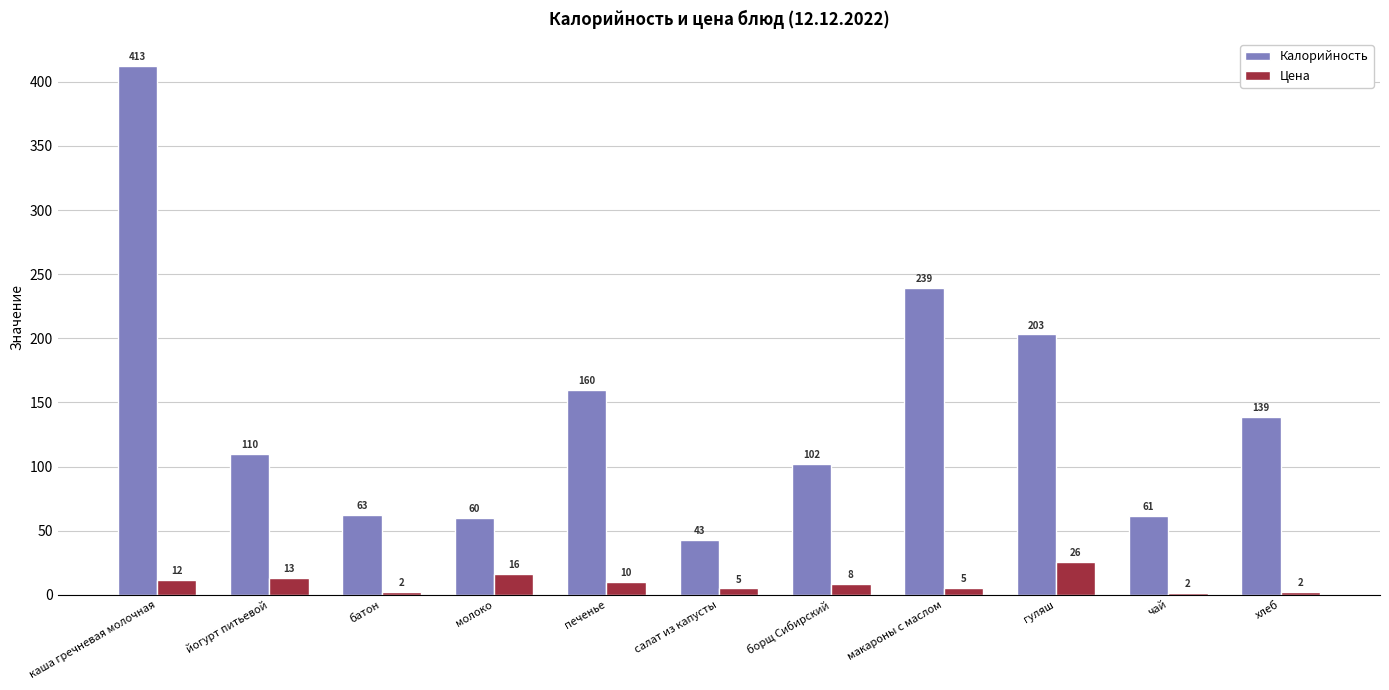

Does the chart contain stacked bars?

No